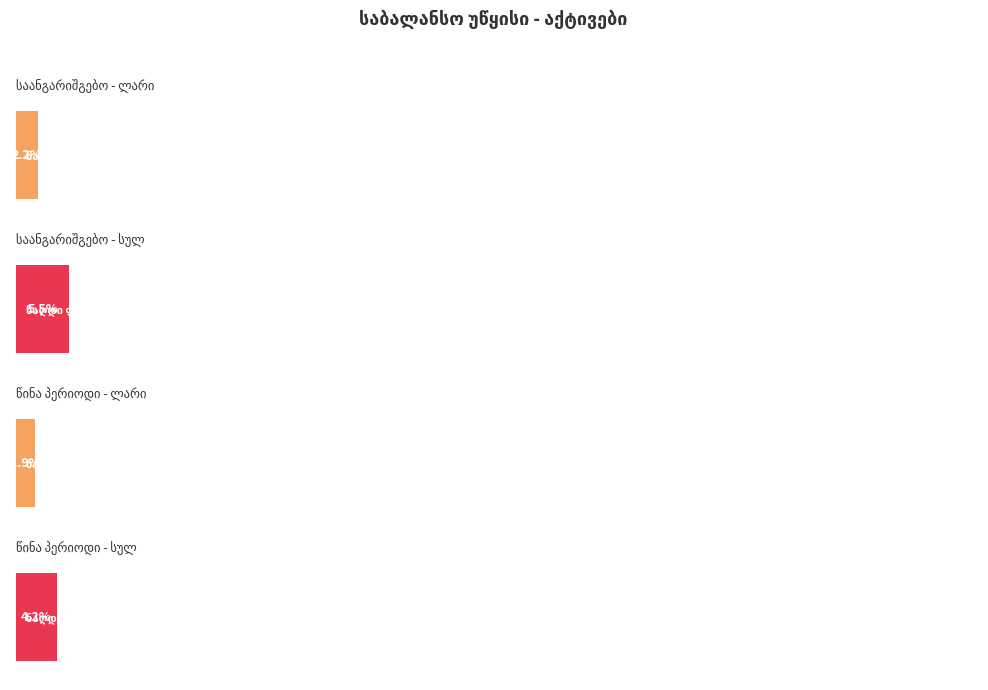

What is the spread (max minus min) of values at საინვესტიციო
ფასიანი ქაღალდები?

2008474072.5